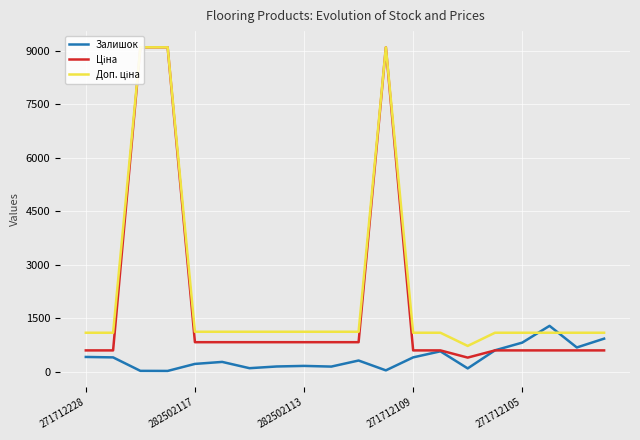

What are all the series names shown in the legend?

Залишок, Ціна, Доп. ціна